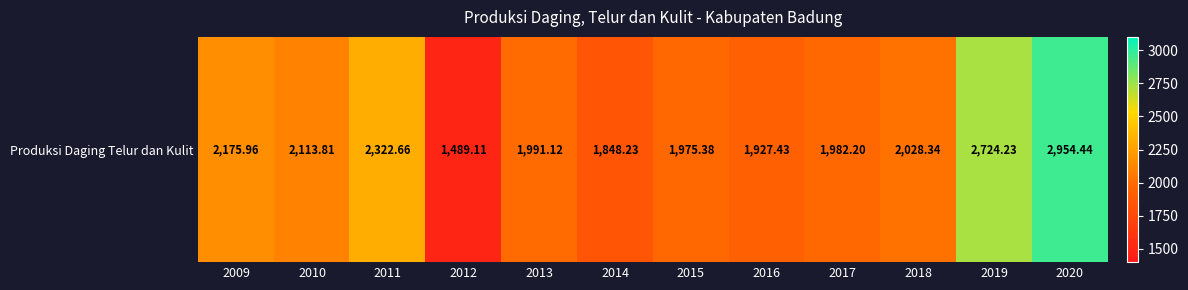

Which category has the highest value across all series?

2020